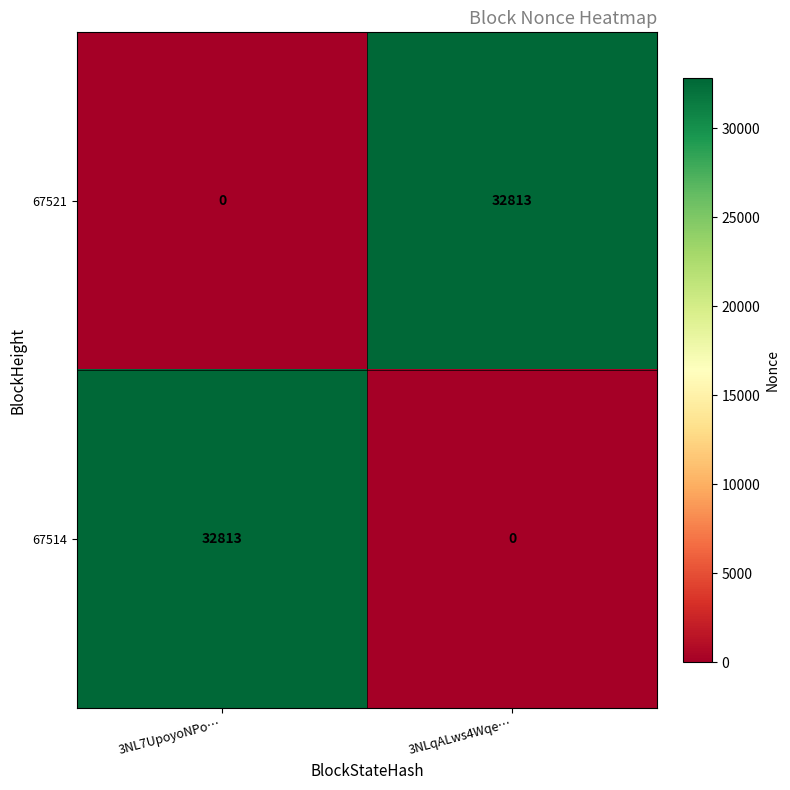

At how many categories does at least one series exceed 11185?

2